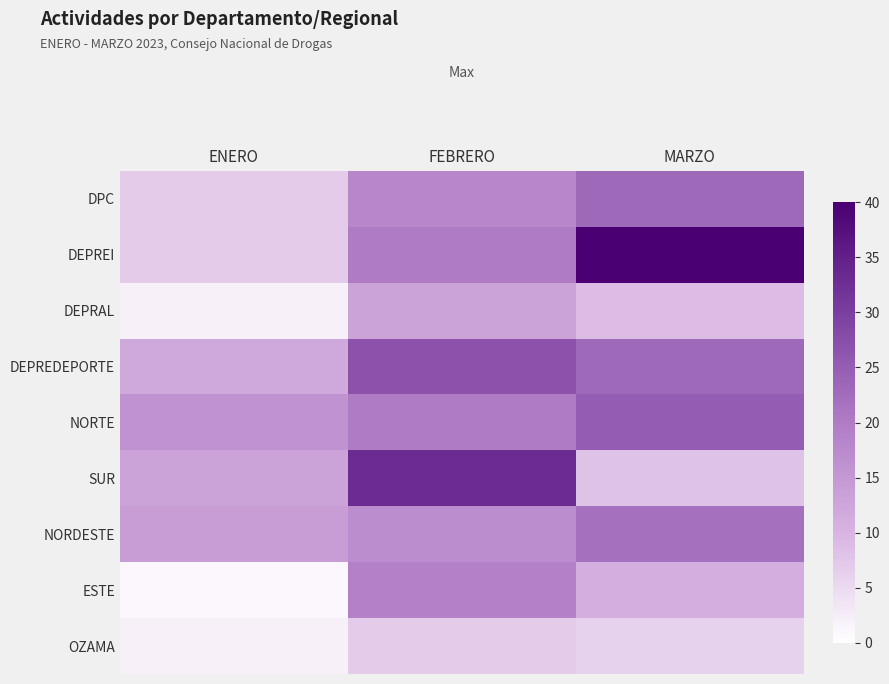

Reading left to right, list all the values displayed in this chart.

DPC: ENERO=7	FEBRERO=18	MARZO=23
DEPREI: ENERO=7	FEBRERO=20	MARZO=40
DEPRAL: ENERO=2	FEBRERO=13	MARZO=9
DEPREDEPORTE: ENERO=12	FEBRERO=27	MARZO=23
NORTE: ENERO=16	FEBRERO=20	MARZO=25
SUR: ENERO=13	FEBRERO=33	MARZO=8
NORDESTE: ENERO=14	FEBRERO=17	MARZO=22
ESTE: ENERO=1	FEBRERO=19	MARZO=11
OZAMA: ENERO=2	FEBRERO=7	MARZO=6